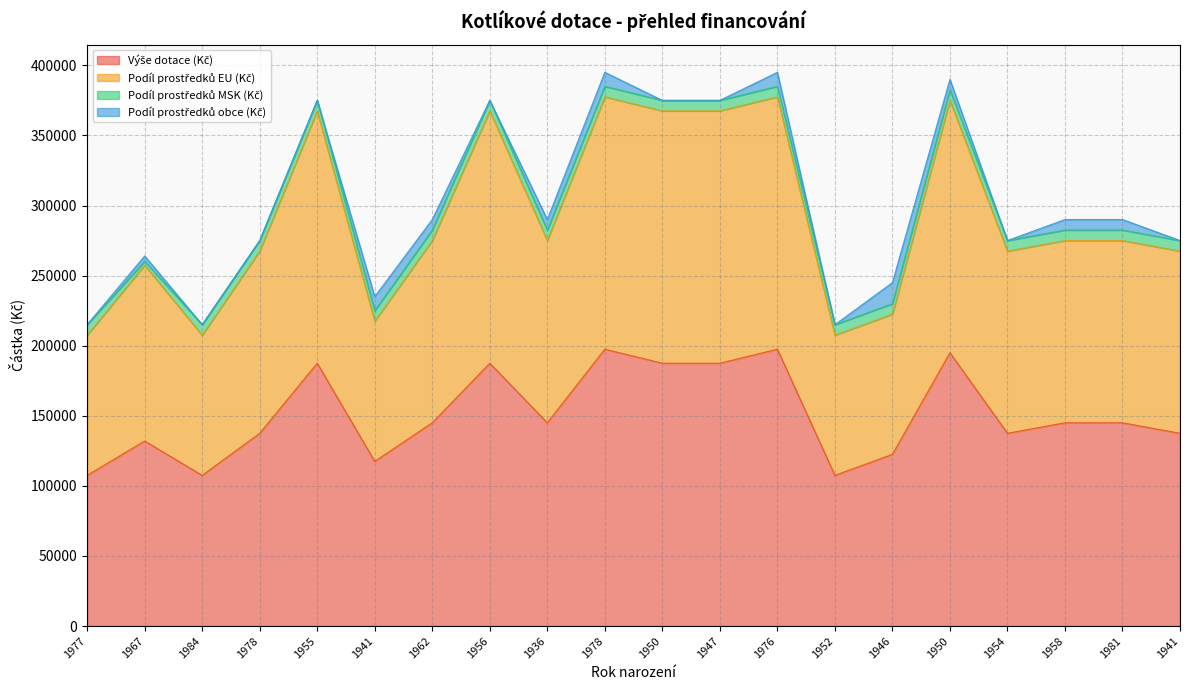

At which label does Výše dotace (Kč) reach its peak?

1978